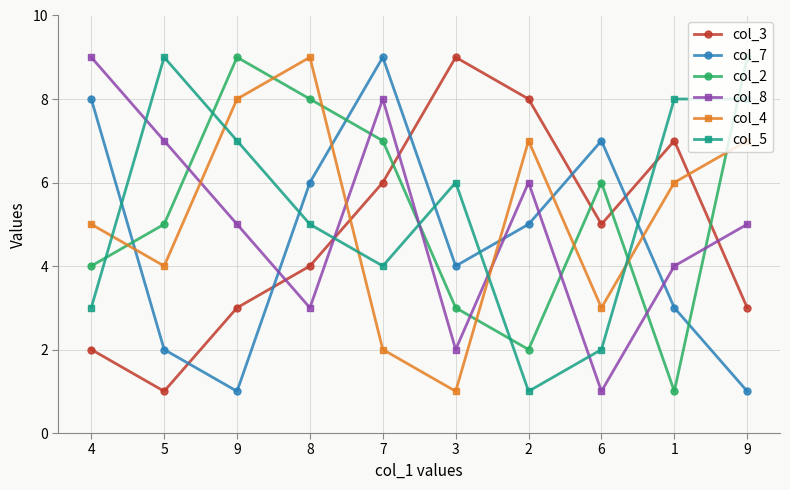

How many categories are shown in the chart?

10